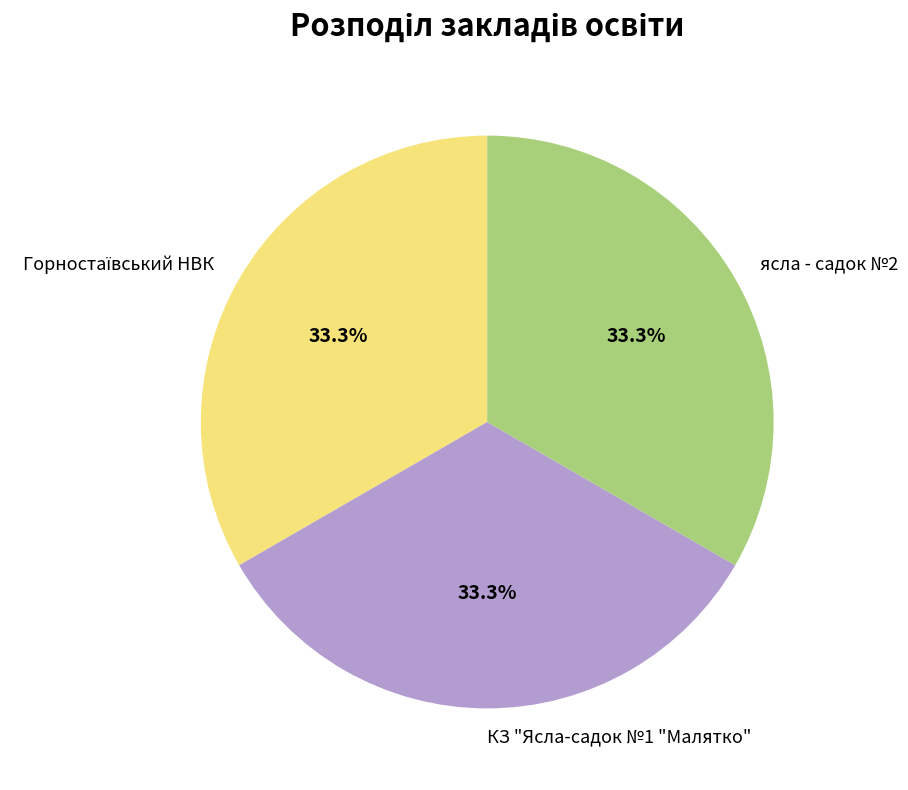

True or false: КЗ "Ясла-садок №1 "Малятко" accounts for 33% of the total.

True